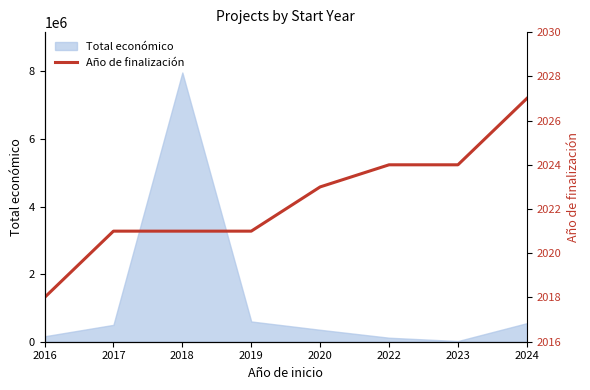

Reading left to right, list all the values displayed in this chart.

2018	2021	2021	2021	2023	2024	2024	2027